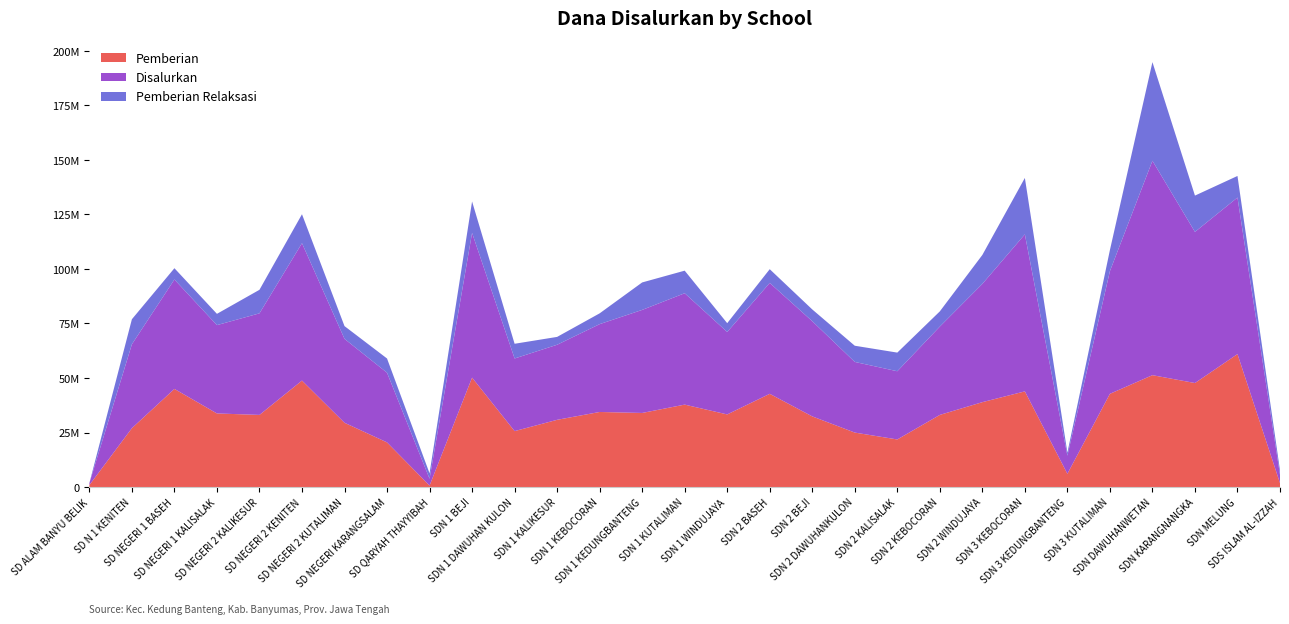

Reading left to right, list all the values displayed in this chart.

Pemberian: SD ALAM BANYU BELIK=900000	SD N 1 KENITEN=27000000	SD NEGERI 1 BASEH=45000000	SD NEGERI 1 KALISALAK=33750000	SD NEGERI 2 KALIKESUR=33075000	SD NEGERI 2 KENITEN=48825000	SD NEGERI 2 KUTALIMAN=29475000	SD NEGERI KARANGSALAM=20475000	SD QARYAH THAYYIBAH=675000	SDN 1 BEJI=50175000	SDN 1 DAWUHAN KULON=25650000	SDN 1 KALIKESUR=30825000	SDN 1 KEBOCORAN=34425000	SDN 1 KEDUNGBANTENG=33975000	SDN 1 KUTALIMAN=37800000	SDN 1 WINDUJAYA=33300000	SDN 2 BASEH=42750000	SDN 2 BEJI=32400000	SDN 2 DAWUHANKULON=24975000	SDN 2 KALISALAK=21825000	SDN 2 KEBOCORAN=33075000	SDN 2 WINDUJAYA=38925000	SDN 3 KEBOCORAN=43875000	SDN 3 KEDUNGBANTENG=6075000	SDN 3 KUTALIMAN=42750000	SDN DAWUHANWETAN=51300000	SDN KARANGNANGKA=47700000	SDN MELUNG=60975000	SDS ISLAM AL-IZZAH=1800000
Disalurkan: SD ALAM BANYU BELIK=900000	SD N 1 KENITEN=38475000	SD NEGERI 1 BASEH=50175000	SD NEGERI 1 KALISALAK=40500000	SD NEGERI 2 KALIKESUR=46575000	SD NEGERI 2 KENITEN=63000000	SD NEGERI 2 KUTALIMAN=38475000	SD NEGERI KARANGSALAM=31950000	SD QARYAH THAYYIBAH=3150000	SDN 1 BEJI=66375000	SDN 1 DAWUHAN KULON=33300000	SDN 1 KALIKESUR=34425000	SDN 1 KEBOCORAN=40275000	SDN 1 KEDUNGBANTENG=47250000	SDN 1 KUTALIMAN=51075000	SDN 1 WINDUJAYA=37800000	SDN 2 BASEH=50850000	SDN 2 BEJI=43650000	SDN 2 DAWUHANKULON=32400000	SDN 2 KALISALAK=31275000	SDN 2 KEBOCORAN=40500000	SDN 2 WINDUJAYA=54225000	SDN 3 KEBOCORAN=72000000	SDN 3 KEDUNGBANTENG=8325000	SDN 3 KUTALIMAN=56250000	SDN DAWUHANWETAN=98325000	SDN KARANGNANGKA=69300000	SDN MELUNG=71775000	SDS ISLAM AL-IZZAH=3825000
Pemberian Relaksasi: SD ALAM BANYU BELIK=0	SD N 1 KENITEN=11475000	SD NEGERI 1 BASEH=5175000	SD NEGERI 1 KALISALAK=5175000	SD NEGERI 2 KALIKESUR=10800000	SD NEGERI 2 KENITEN=13275000	SD NEGERI 2 KUTALIMAN=5850000	SD NEGERI KARANGSALAM=6525000	SD QARYAH THAYYIBAH=2475000	SDN 1 BEJI=14400000	SDN 1 DAWUHAN KULON=6750000	SDN 1 KALIKESUR=3600000	SDN 1 KEBOCORAN=4950000	SDN 1 KEDUNGBANTENG=12600000	SDN 1 KUTALIMAN=10350000	SDN 1 WINDUJAYA=4050000	SDN 2 BASEH=6300000	SDN 2 BEJI=5400000	SDN 2 DAWUHANKULON=7425000	SDN 2 KALISALAK=8550000	SDN 2 KEBOCORAN=6975000	SDN 2 WINDUJAYA=13275000	SDN 3 KEBOCORAN=25875000	SDN 3 KEDUNGBANTENG=1350000	SDN 3 KUTALIMAN=9675000	SDN DAWUHANWETAN=45225000	SDN KARANGNANGKA=16650000	SDN MELUNG=9900000	SDS ISLAM AL-IZZAH=2025000